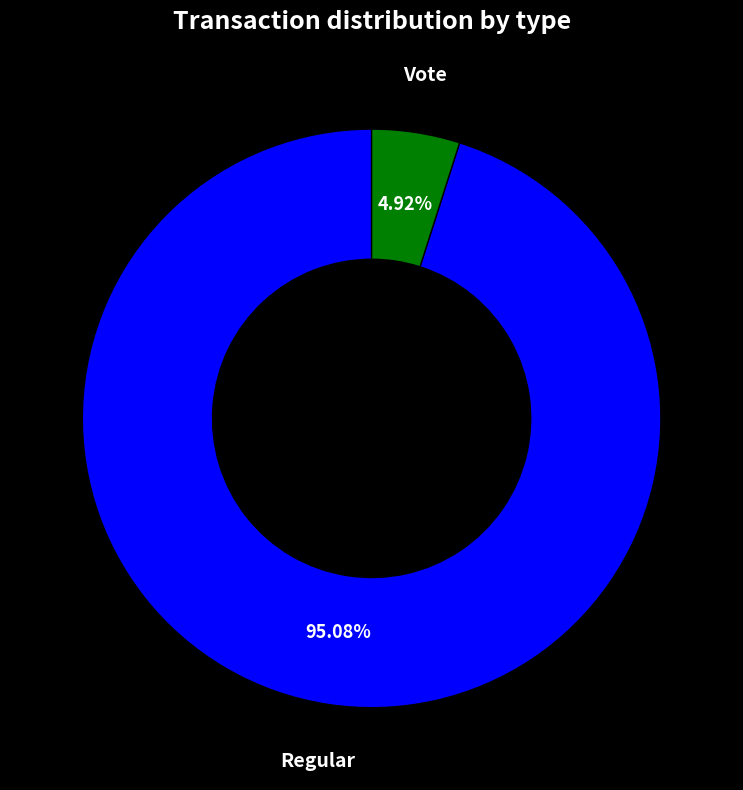

Between Vote and Regular, which is larger?

Regular